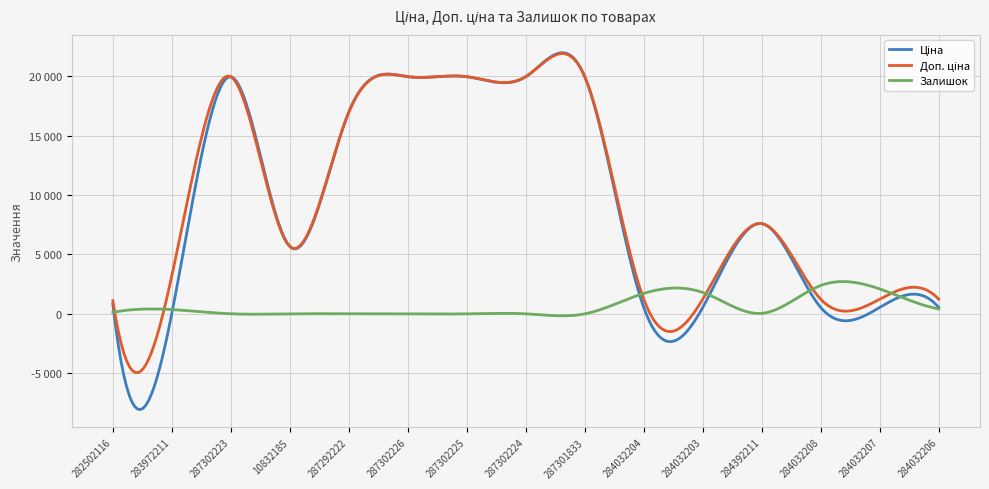

Is this an area chart (filled region under the line)?

No